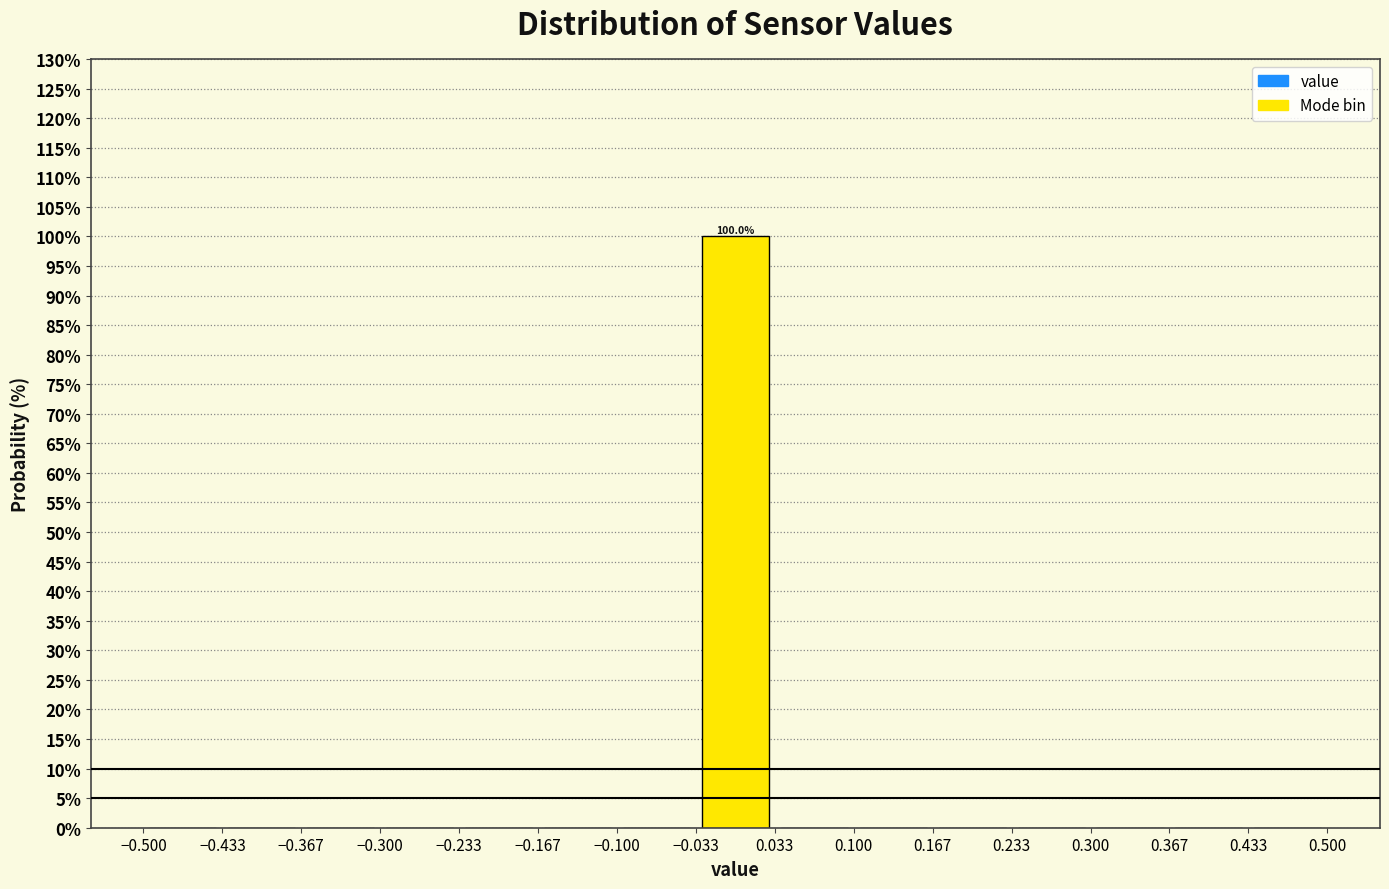

Which range on the x-axis has the tallest bar?

-0.033 to 0.033